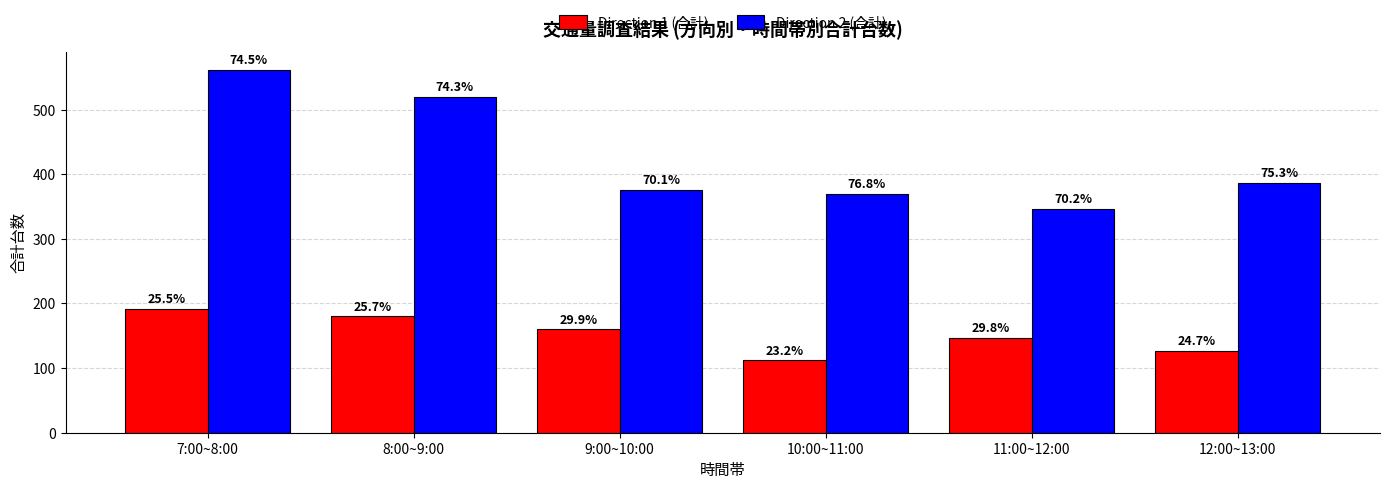

How many bars are there in each group?

2